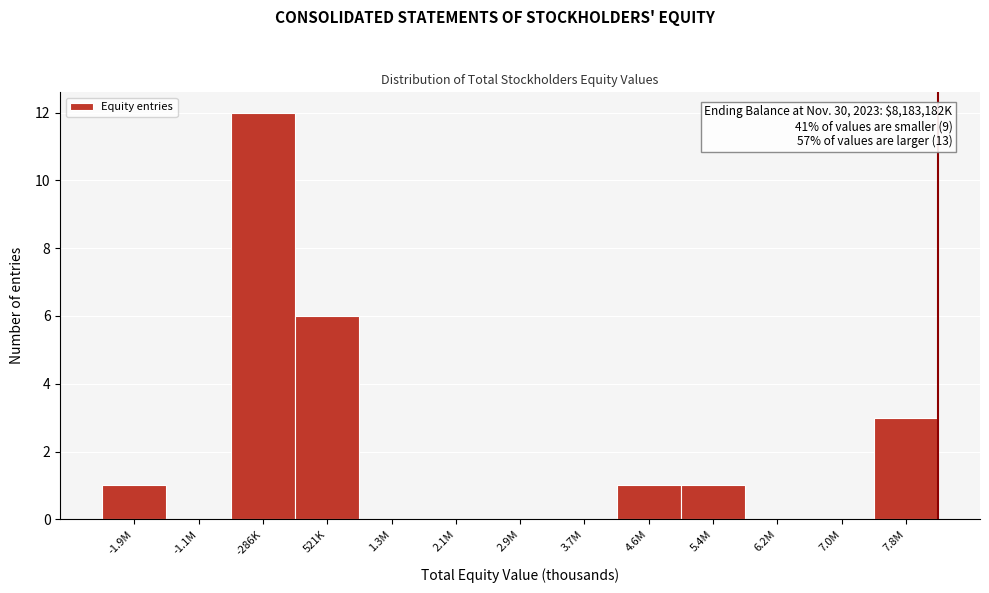

Reading right to left, transcribe all the data shown in this chart.

7.8M=3	7.0M=0	6.2M=0	5.4M=1	4.6M=1	3.7M=0	2.9M=0	2.1M=0	1.3M=0	521K=6	-286K=12	-1.1M=0	-1.9M=1